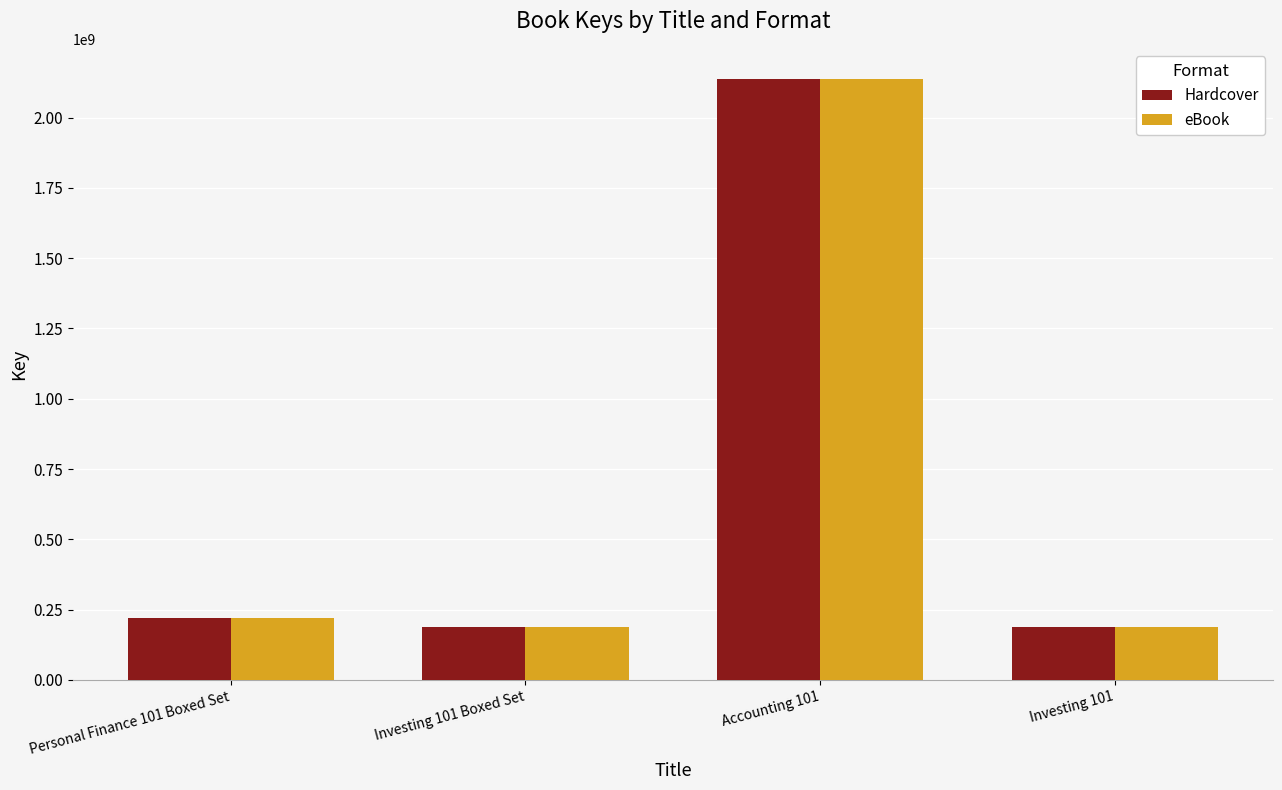

At which category is the sum across all series the highest?

Accounting 101